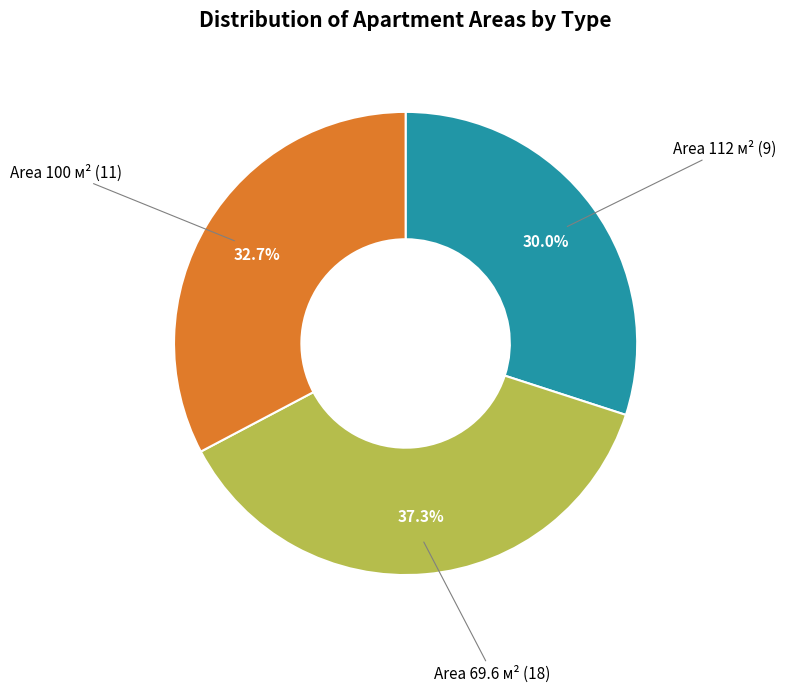

To the nearest percent, what is the difference between the largest and smallest slice percentages?

7%